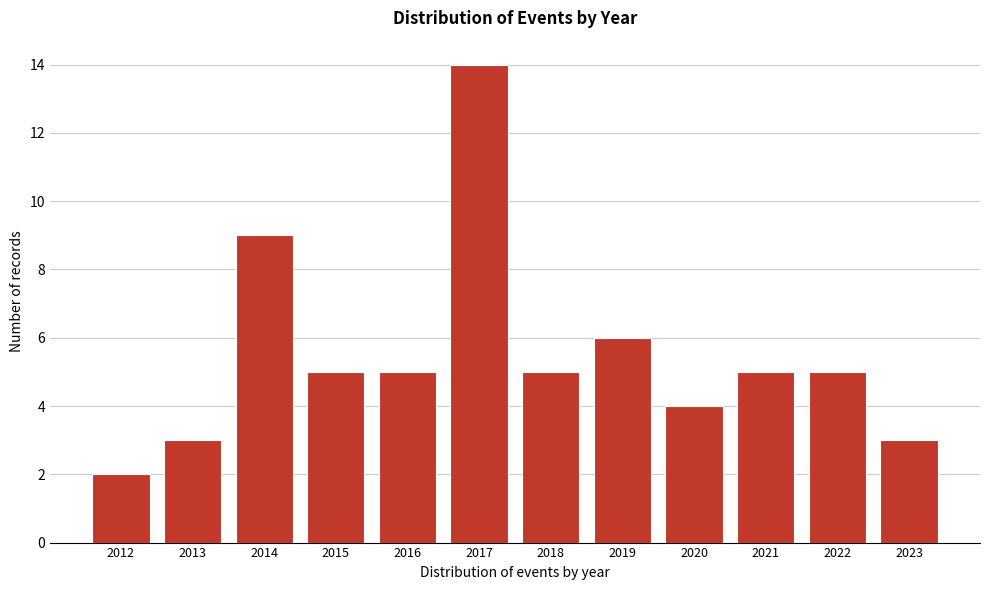

Reading left to right, transcribe all the data shown in this chart.

2012=2	2013=3	2014=9	2015=5	2016=5	2017=14	2018=5	2019=6	2020=4	2021=5	2022=5	2023=3